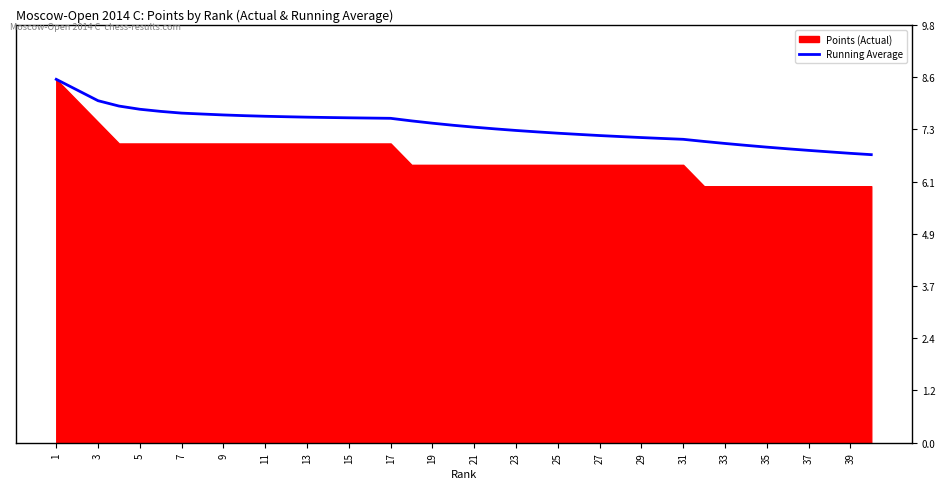

The Running Average series shows 7.7 at 9. True or false?

True